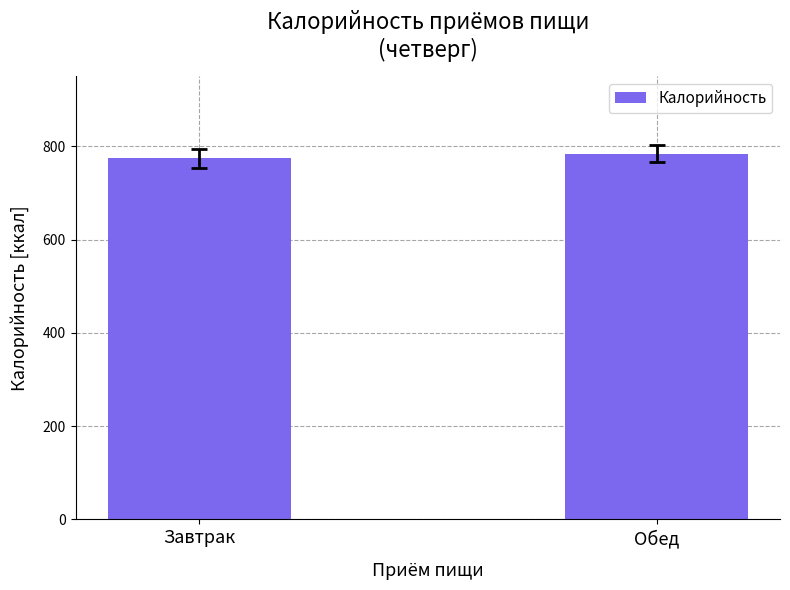

Is it true that the value at Завтрак is 774.2?

True